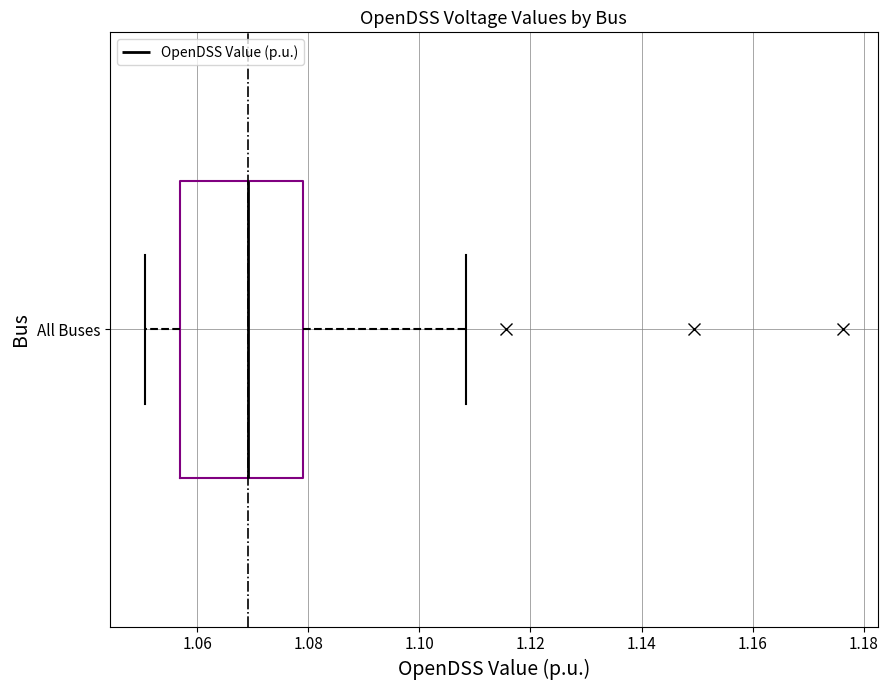

Transcribe this box plot: give where the median line is, the range the box spans, and where the two whiskers end, as read against the x-axis. The values are not printed on the chart, so give them approximately, as read against the axis.

median 1.070, box 1.056 to 1.080, whiskers 1.050 to 1.108